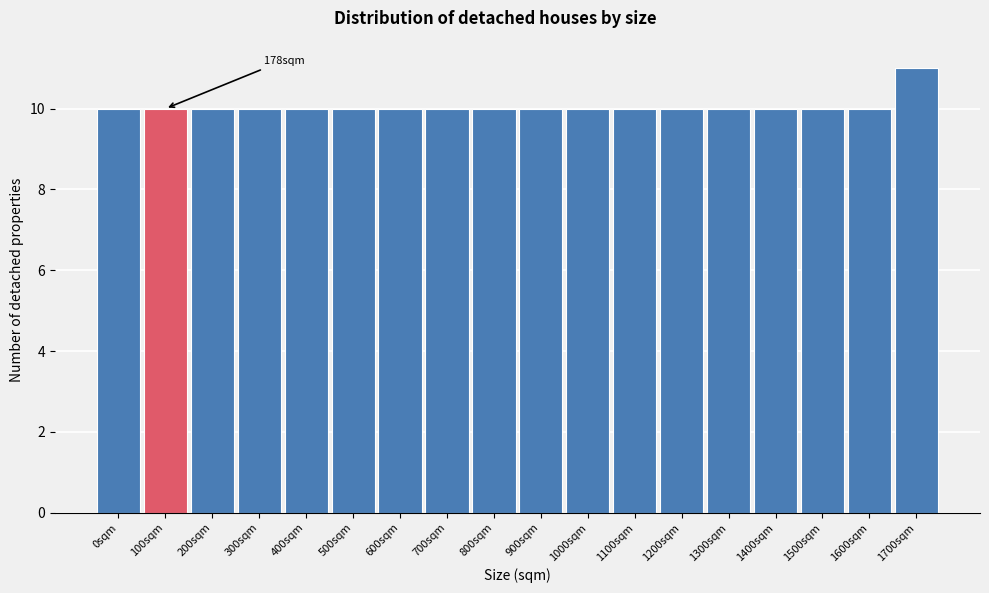

Reading left to right, list all the values displayed in this chart.

0sqm=10	100sqm=10	200sqm=10	300sqm=10	400sqm=10	500sqm=10	600sqm=10	700sqm=10	800sqm=10	900sqm=10	1000sqm=10	1100sqm=10	1200sqm=10	1300sqm=10	1400sqm=10	1500sqm=10	1600sqm=10	1700sqm=11